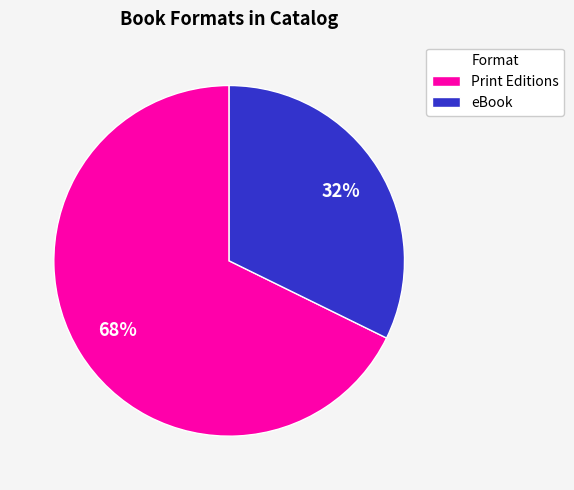

Which has a higher value, eBook or Print Editions?

Print Editions